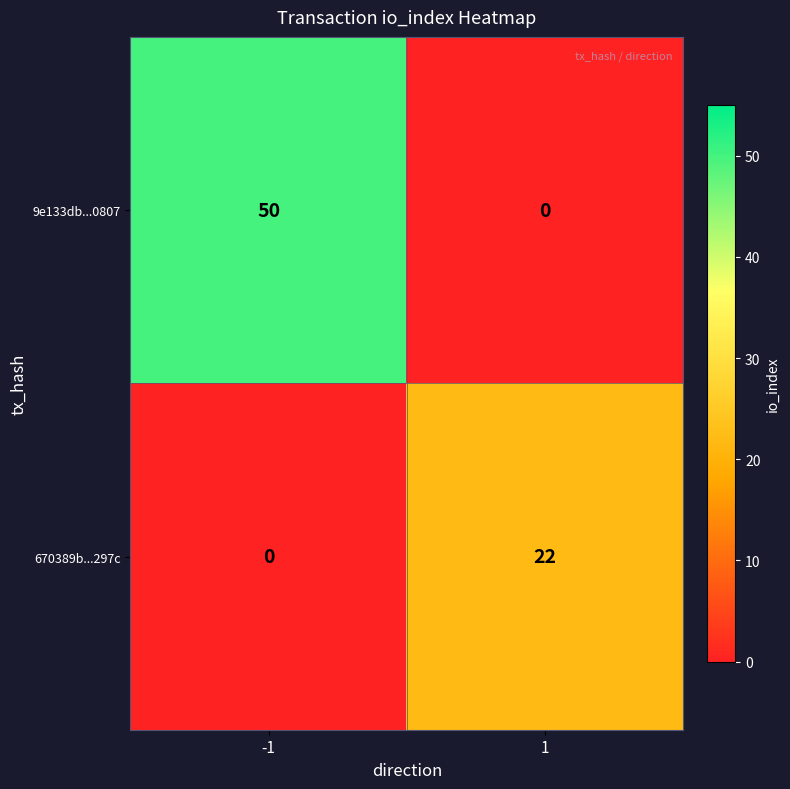

What is the average value of the 670389b...297c series?

11